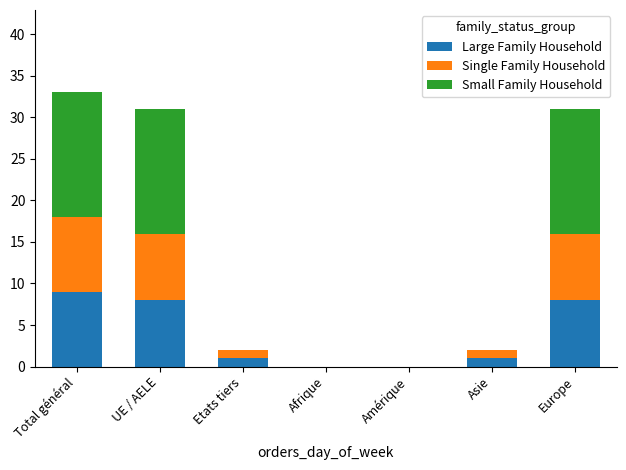

Which category has the highest value in the Large Family Household series?

Total général